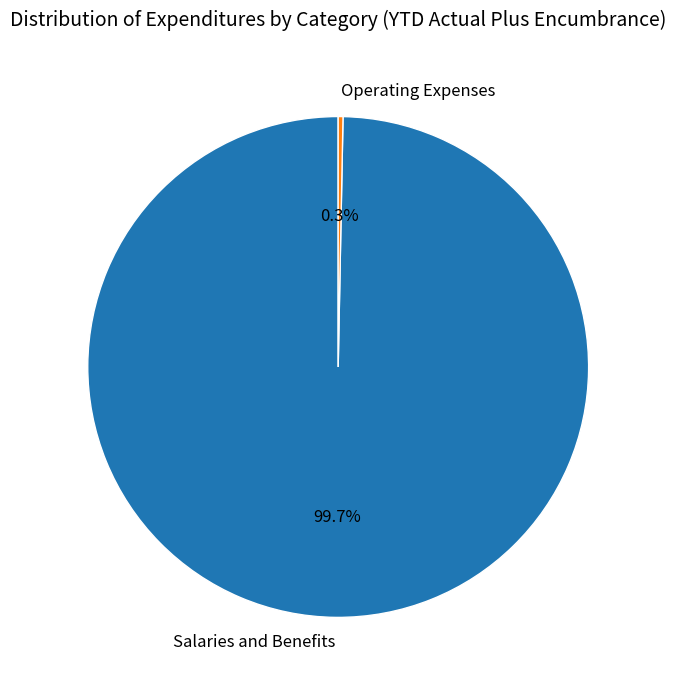

To the nearest percent, what is the difference between the largest and smallest slice percentages?

99%